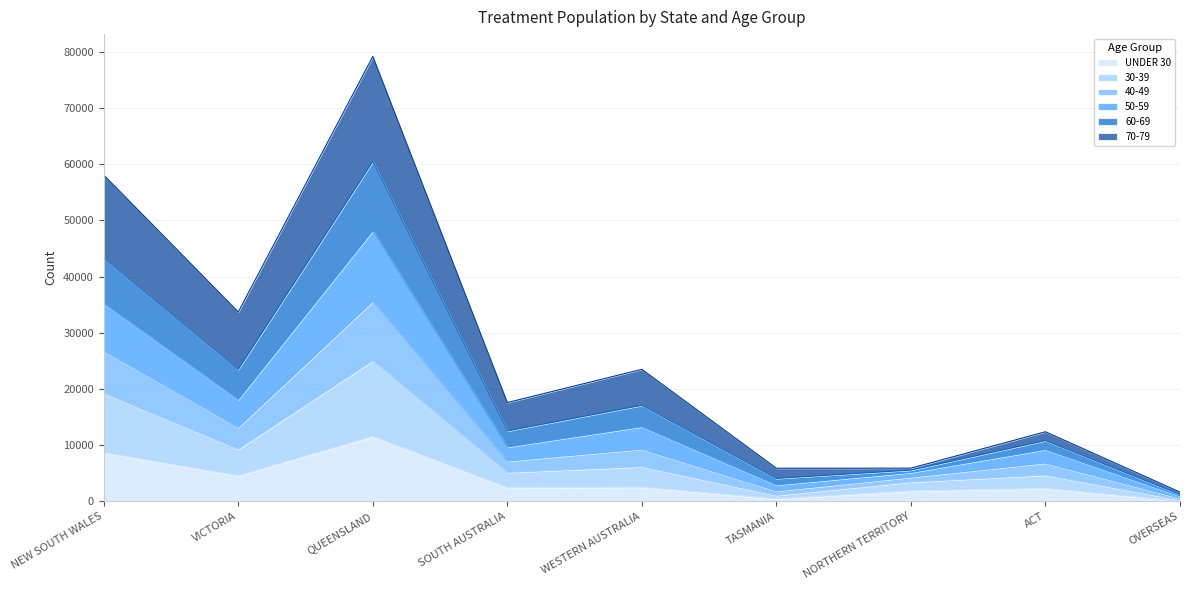

Which category has the highest value in the UNDER 30 series?

QUEENSLAND